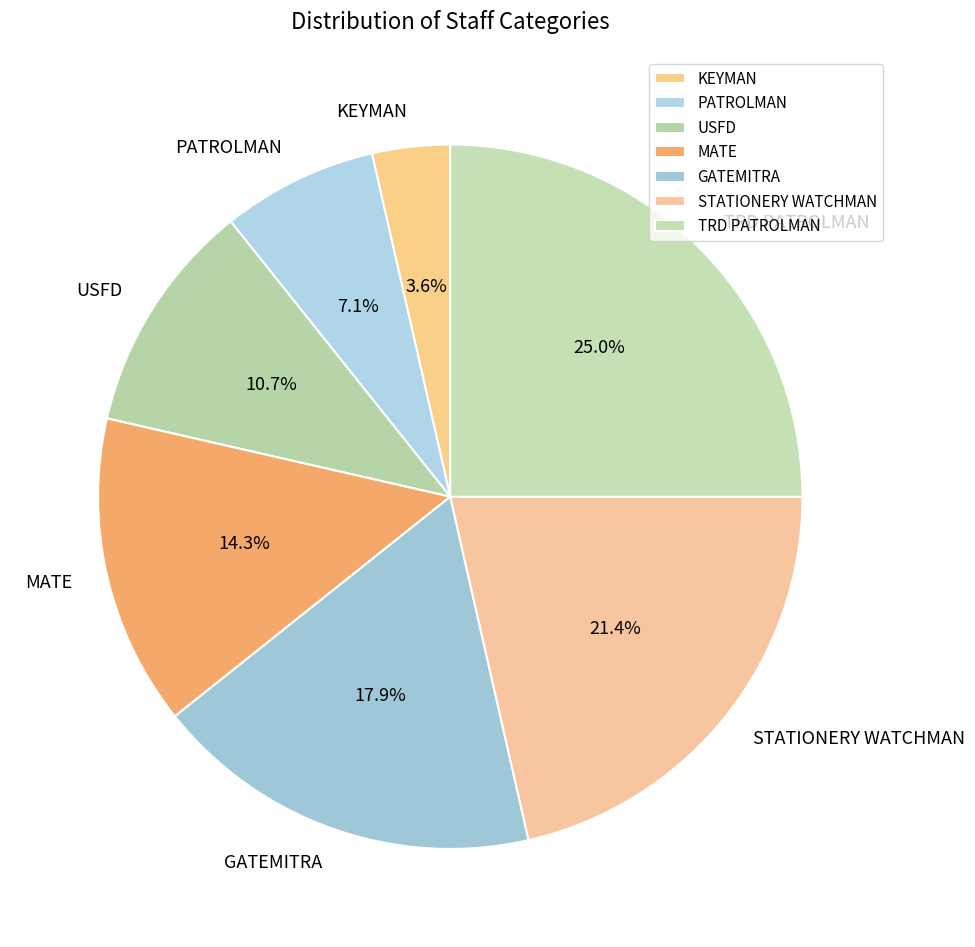

What portion of the pie excludes KEYMAN?

96.4%